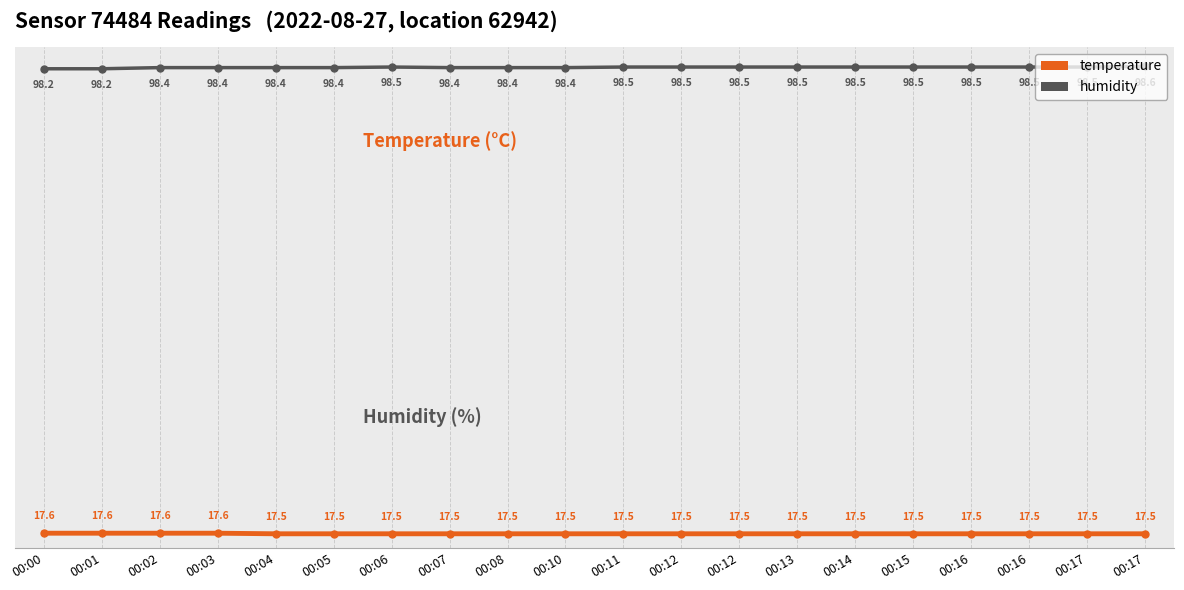

What is the difference between the humidity values at 00:05 and 00:17?

0.1